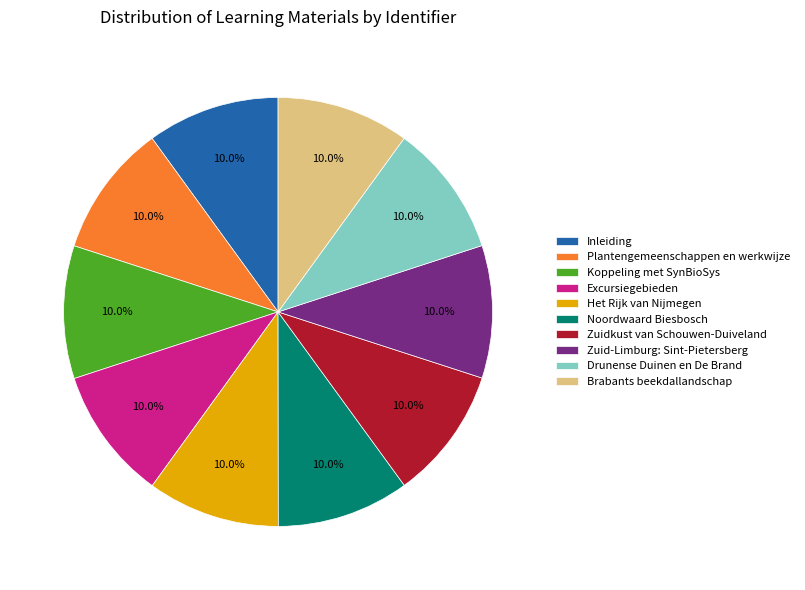

Is Het Rijk van Nijmegen the majority of the pie?

No